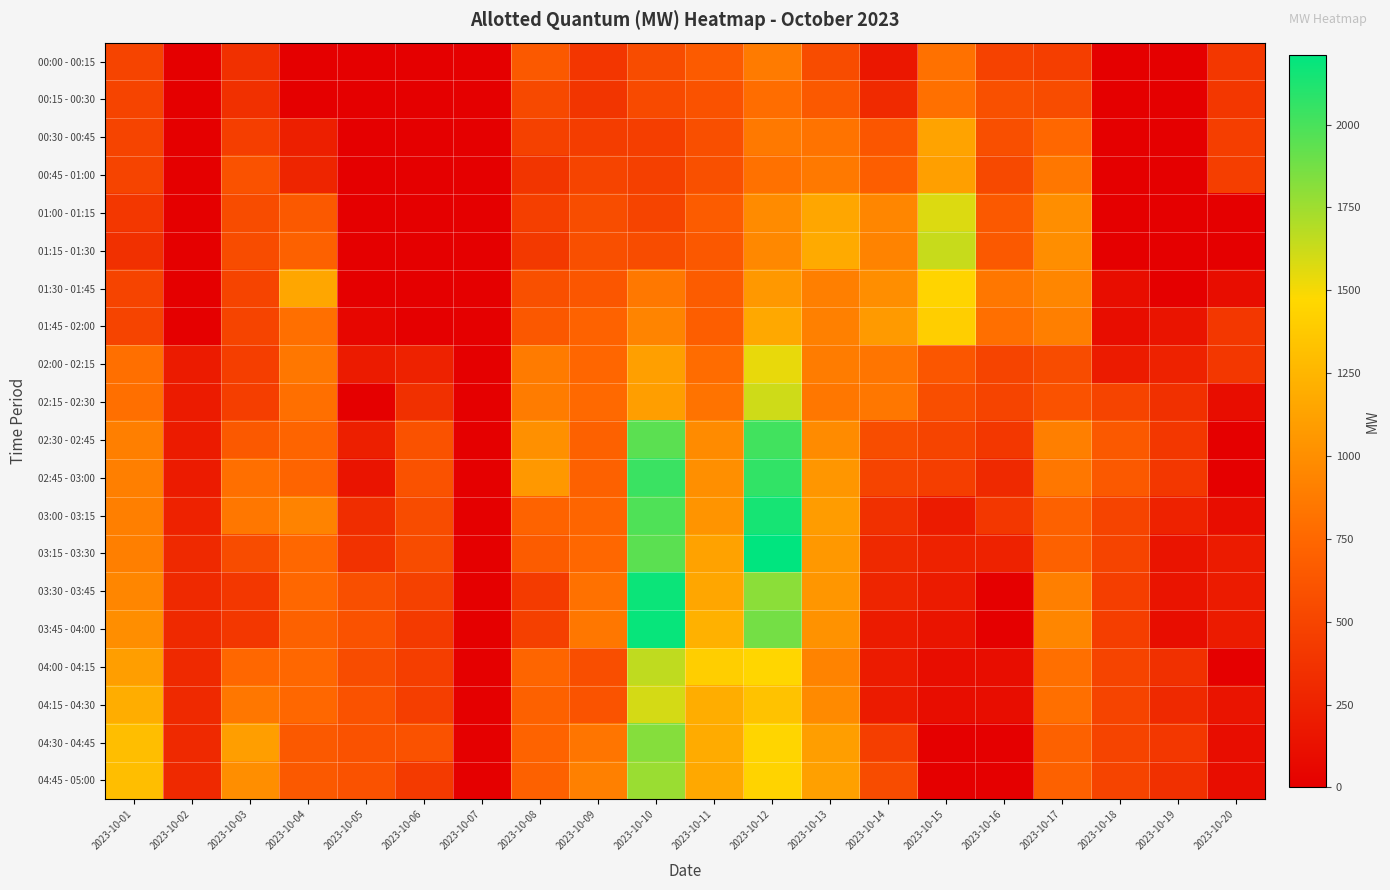

Which series has the largest total across all categories?

02:45 - 03:00